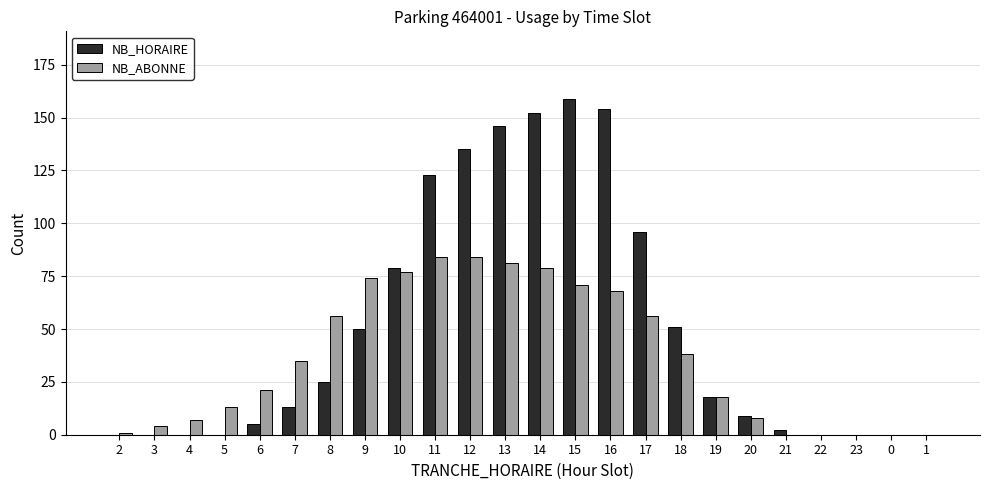

Is it true that NB_HORAIRE equals 5 at 7?

False